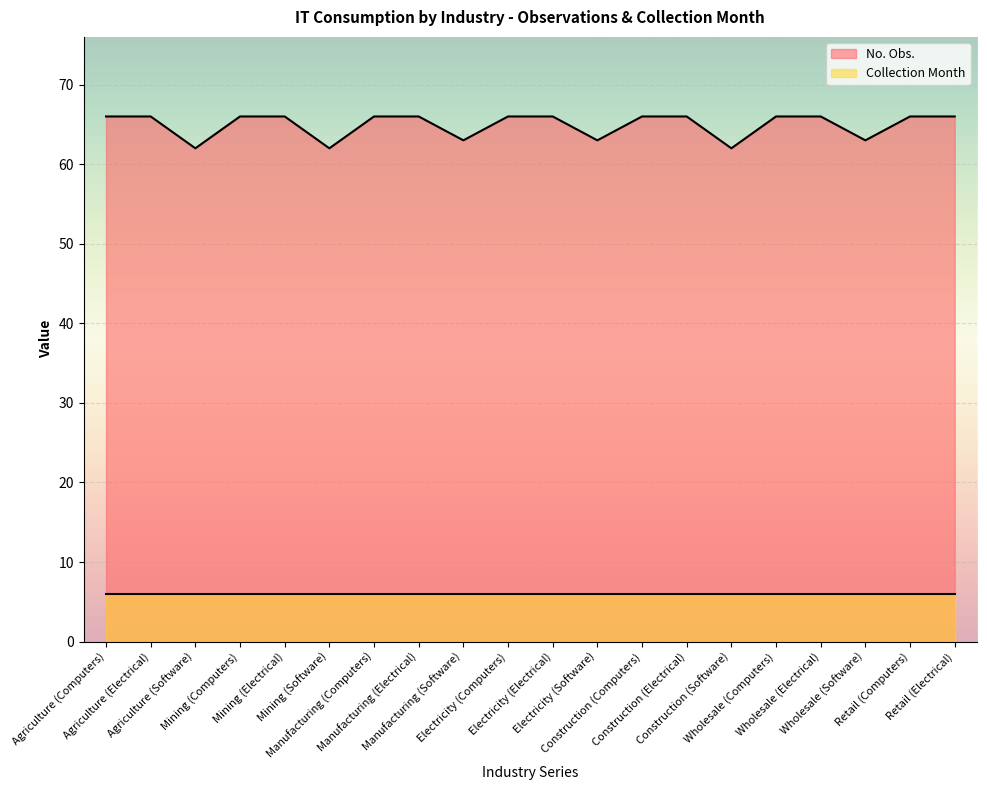

Reading right to left, what are all the values shown in this chart?

66	66	63	66	66	62	66	66	63	66	66	63	66	66	62	66	66	62	66	66